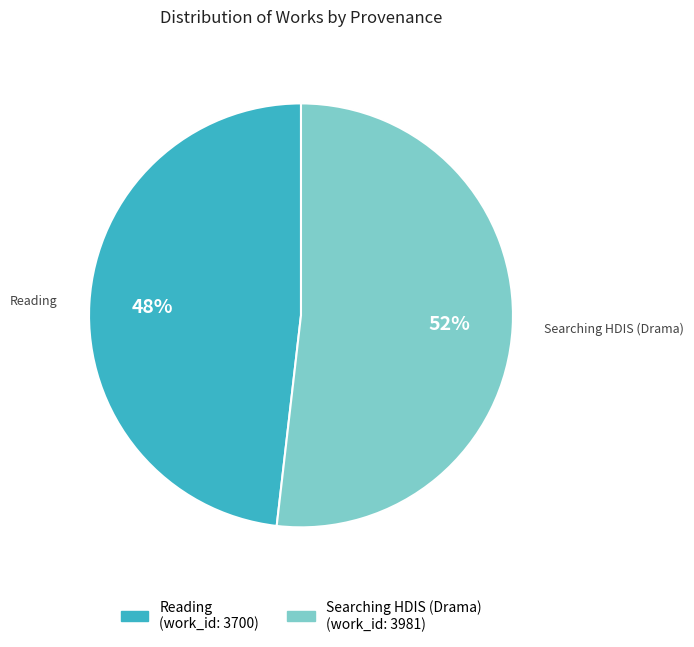

Which slice represents more than half of the pie?

Searching HDIS (Drama)